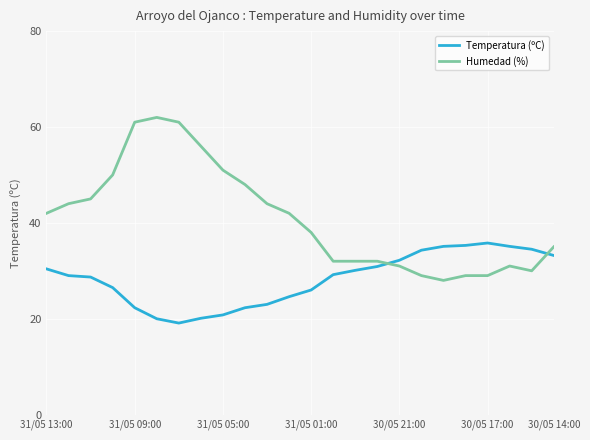

What is the lowest value of the Humedad (%) series?

28.0